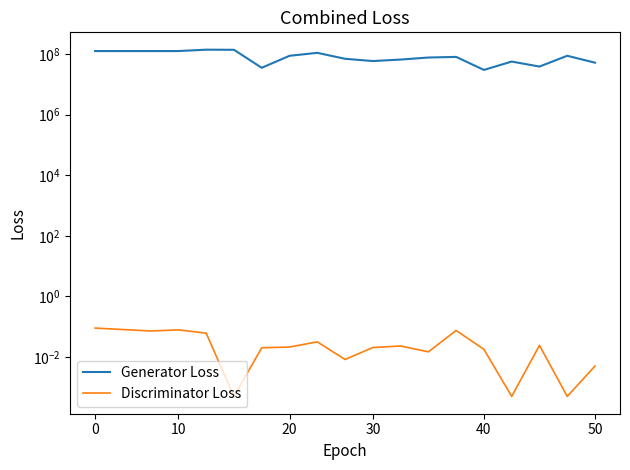

True or false: Discriminator Loss and Generator Loss cross at least once.

False